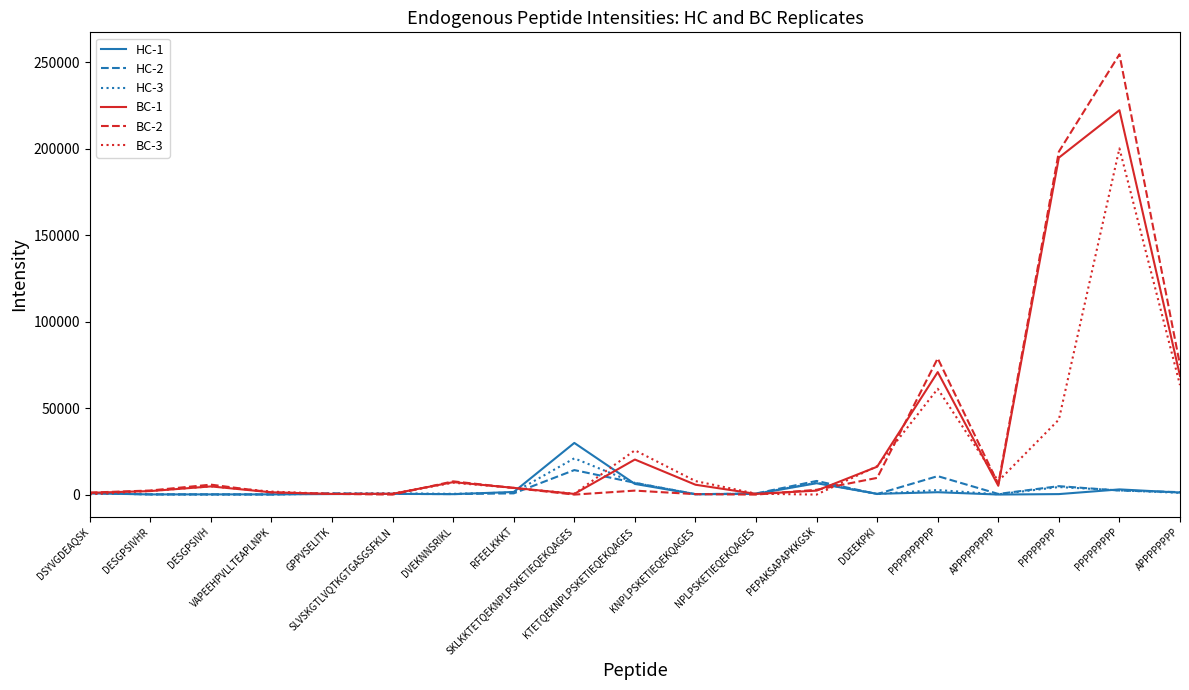

Which series has the widest spread of values?

BC-2